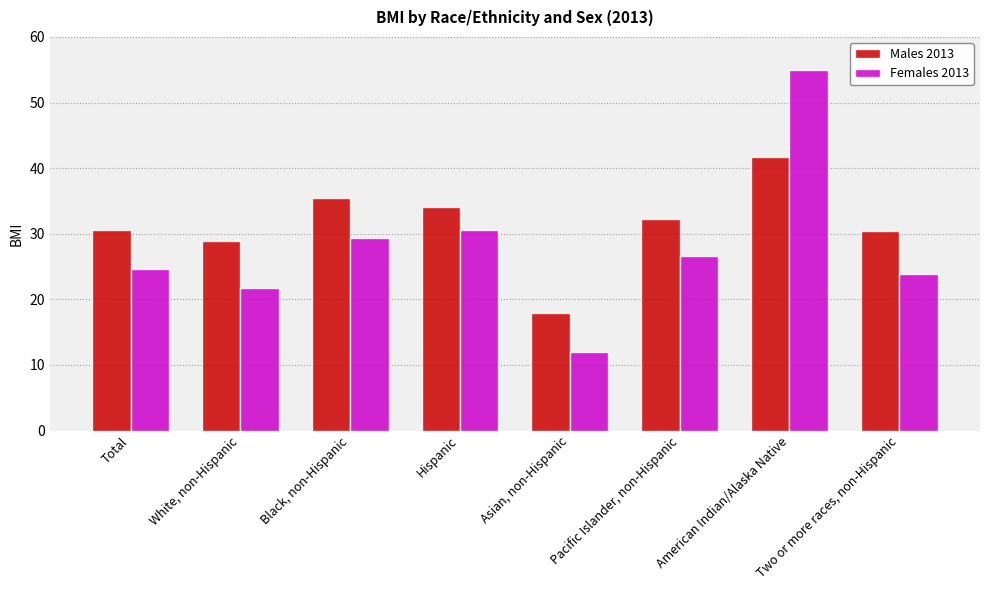

What value does the Females 2013 series have at Two or more races, non-Hispanic?

23.9